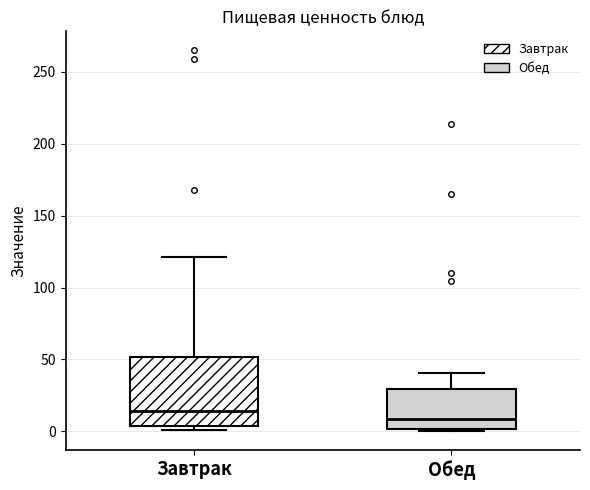

Which box's median line is the highest?

Завтрак